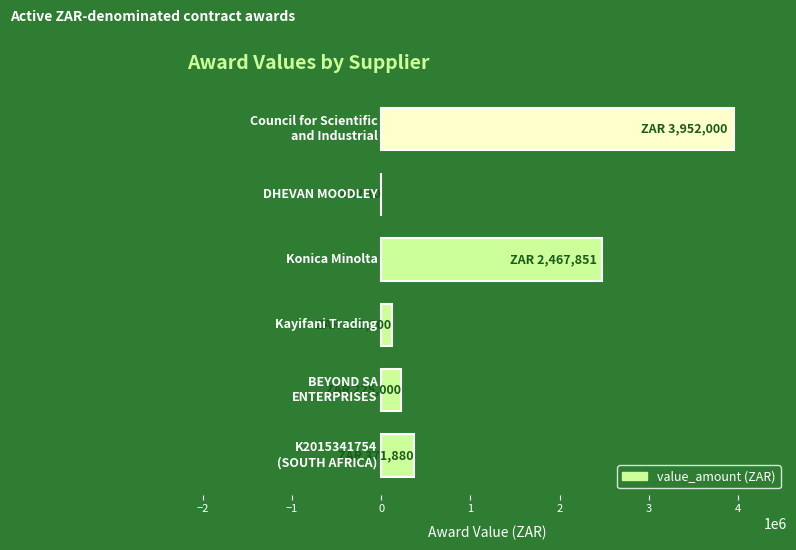

What is the greatest value displayed?

3952000.0